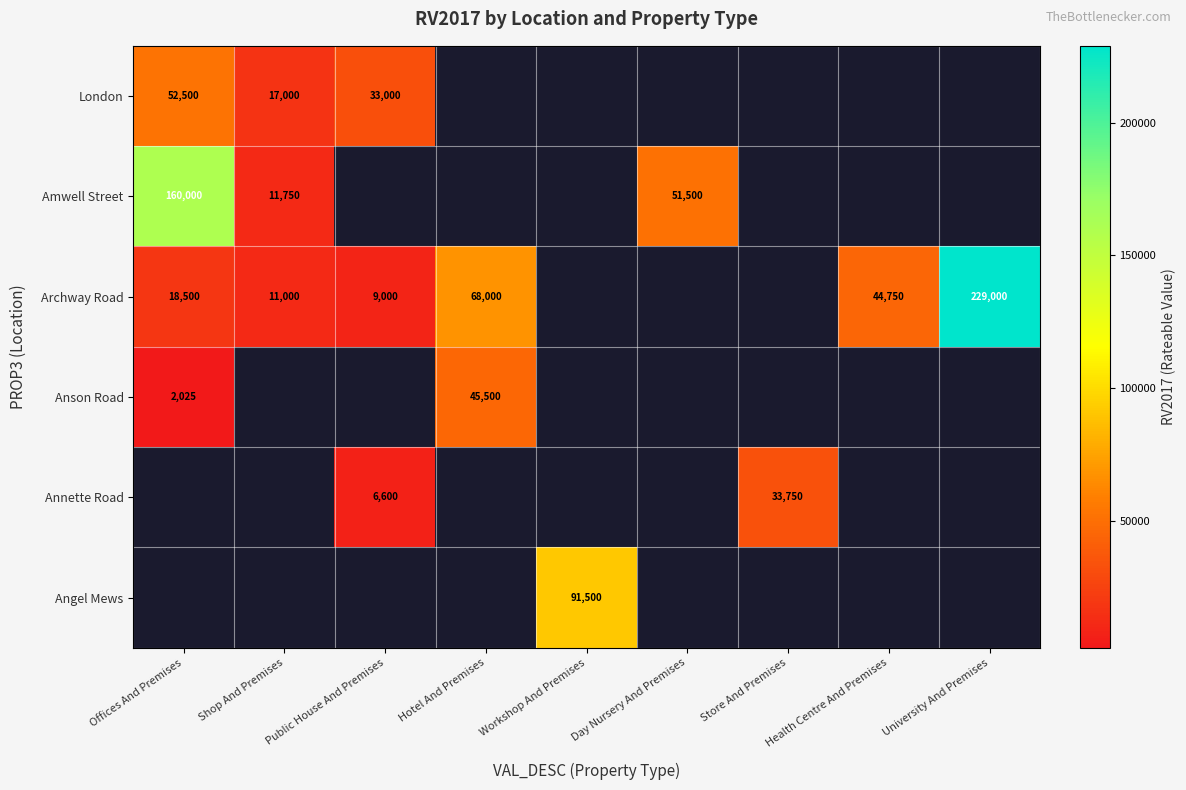

True or false: Annette Road has a value of 33750 at Store And Premises.

True